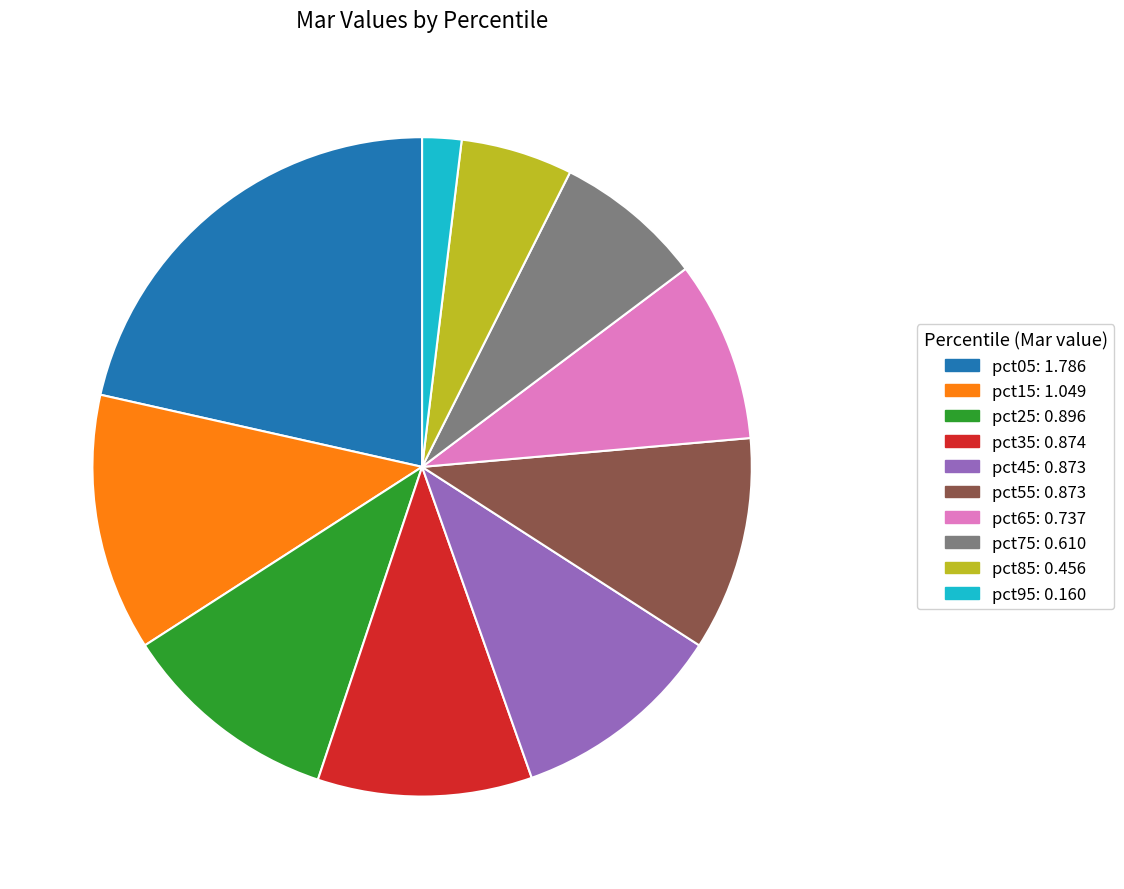

Does pct75 account for over 50% of the chart?

No